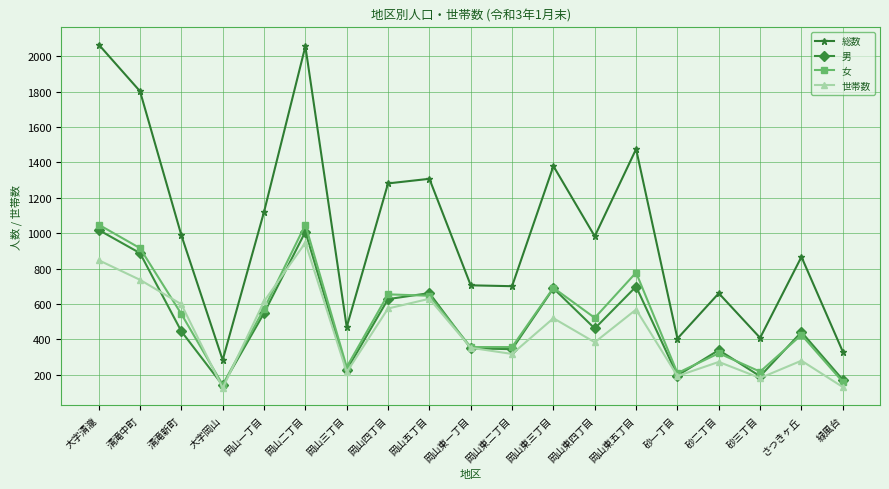

In 女, how many points are higher than both neighbors (excluding endpoints)?

6